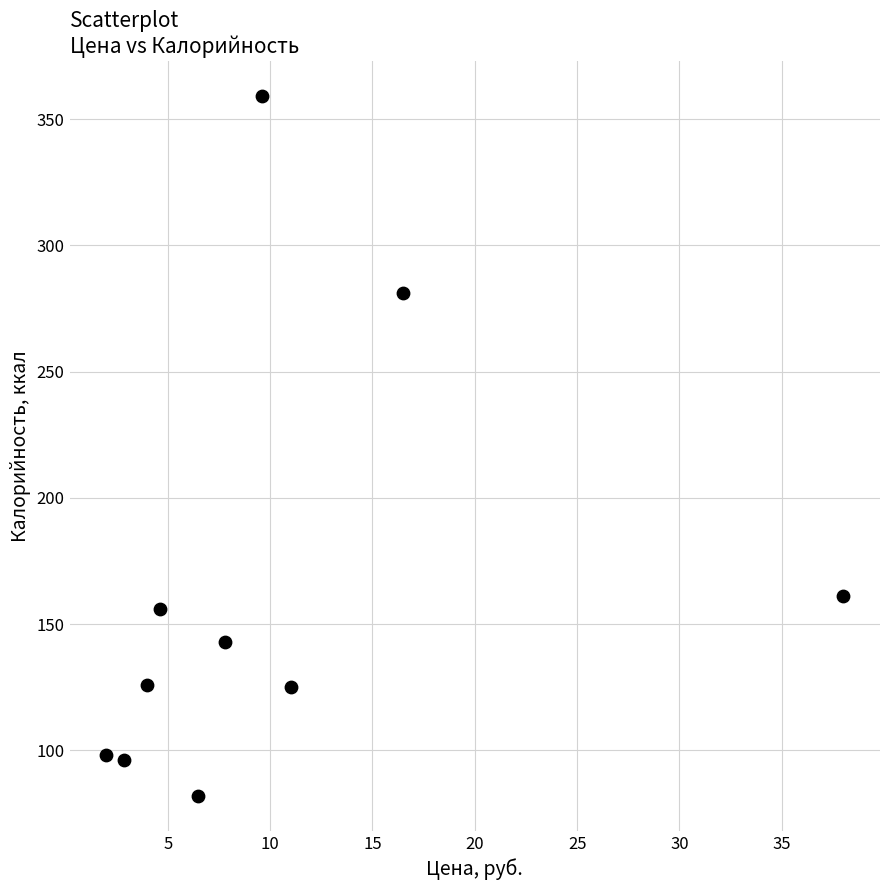

What is the average Y value?

163